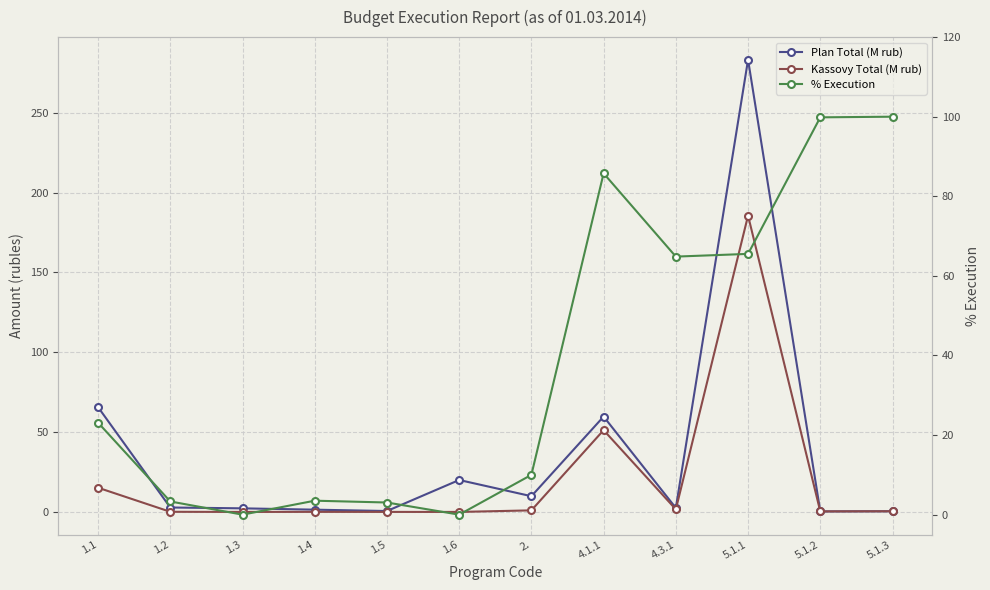

What is the value of the Kassovy Total (M rub) point at the 7th from the left?

1.0